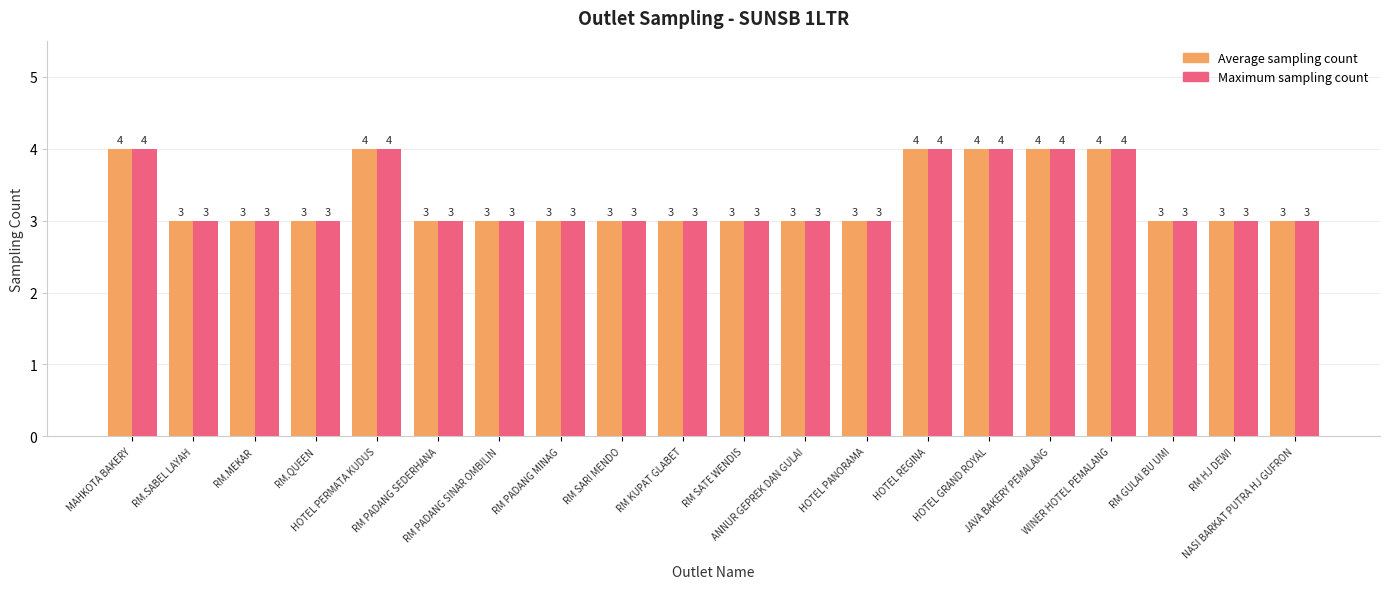

What position from the left is JAVA BAKERY PEMALANG?

16